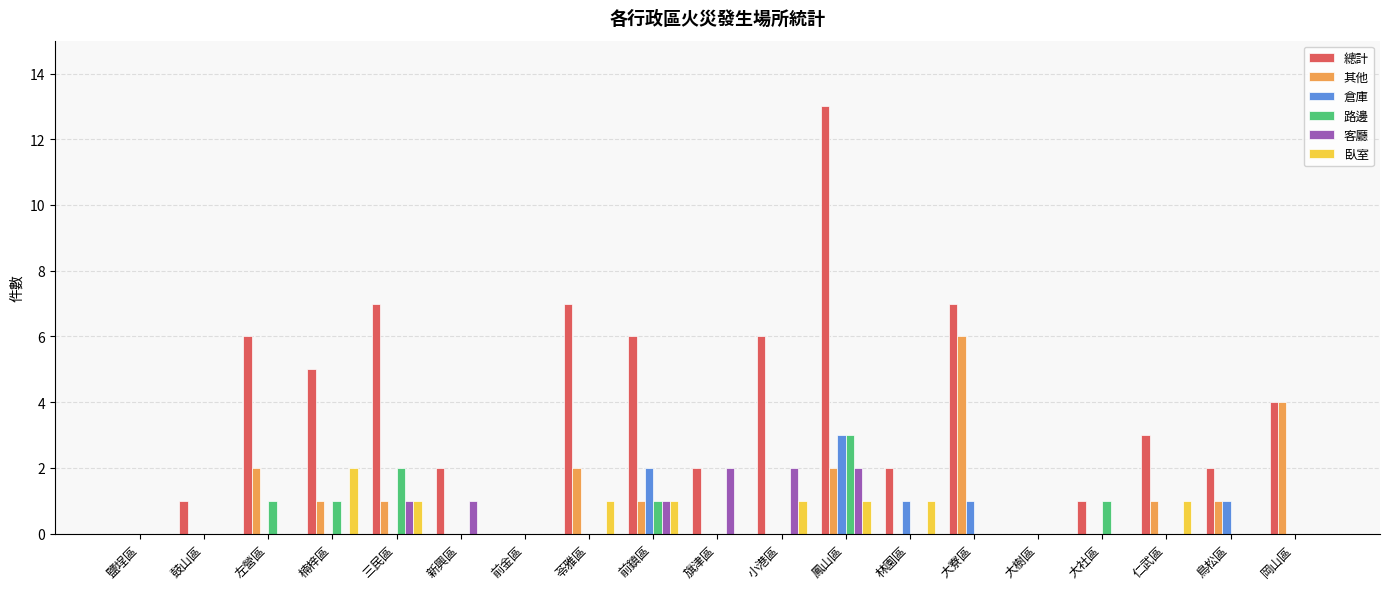

What is the maximum value for 路邊?

3